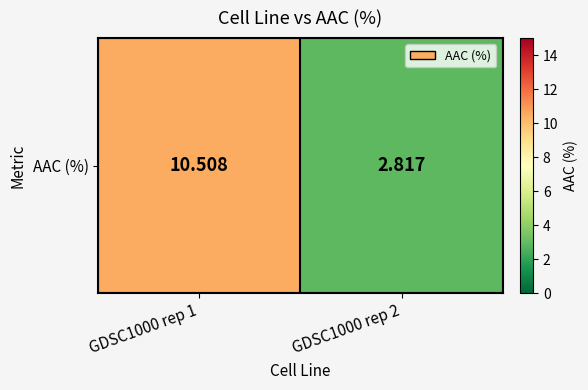

Count the number of data series in this chart.

1